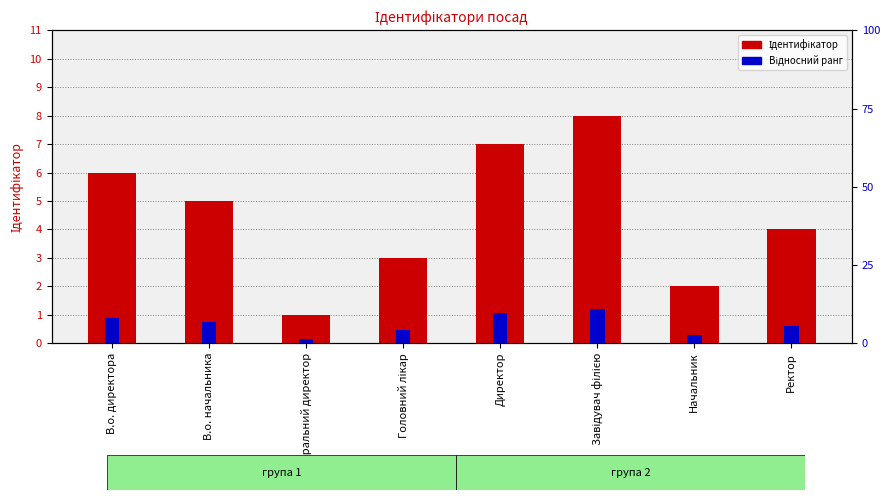

At which label does Ідентифікатор reach its minimum?

Генеральний директор